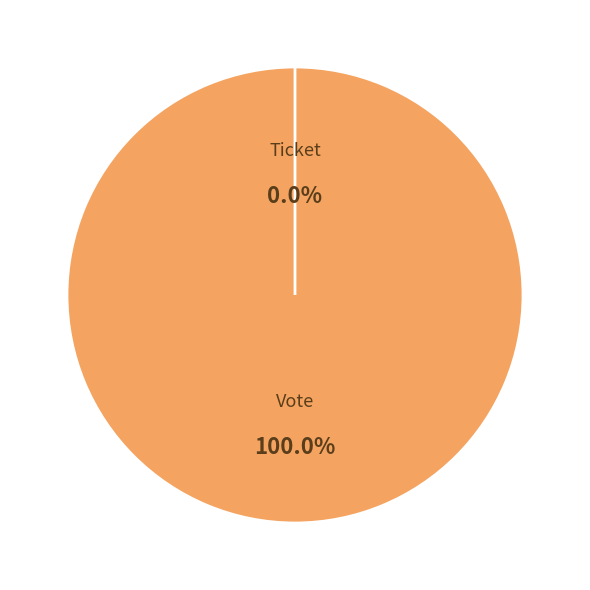

Which has a higher value, Ticket or Vote?

Vote